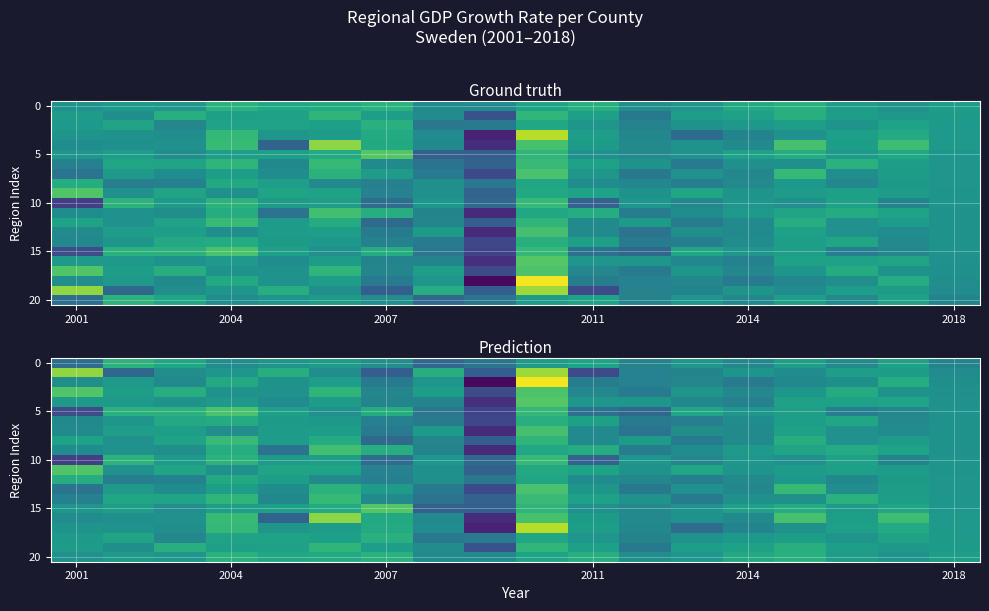

What is the maximum value shown in the chart?

17.4